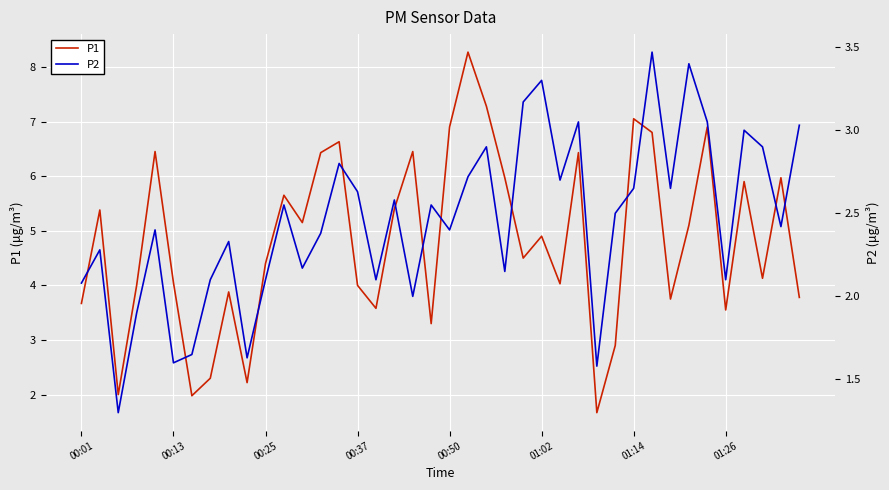

At which category is the sum across all series the highest?

21